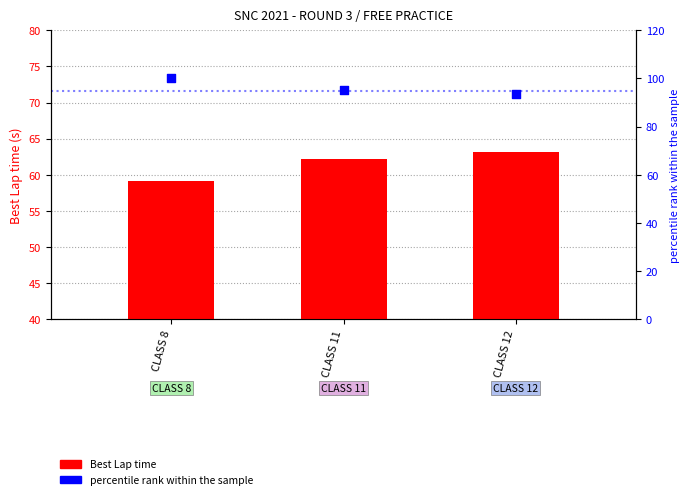

What are all the series names shown in the legend?

Best Lap time, percentile rank within the sample